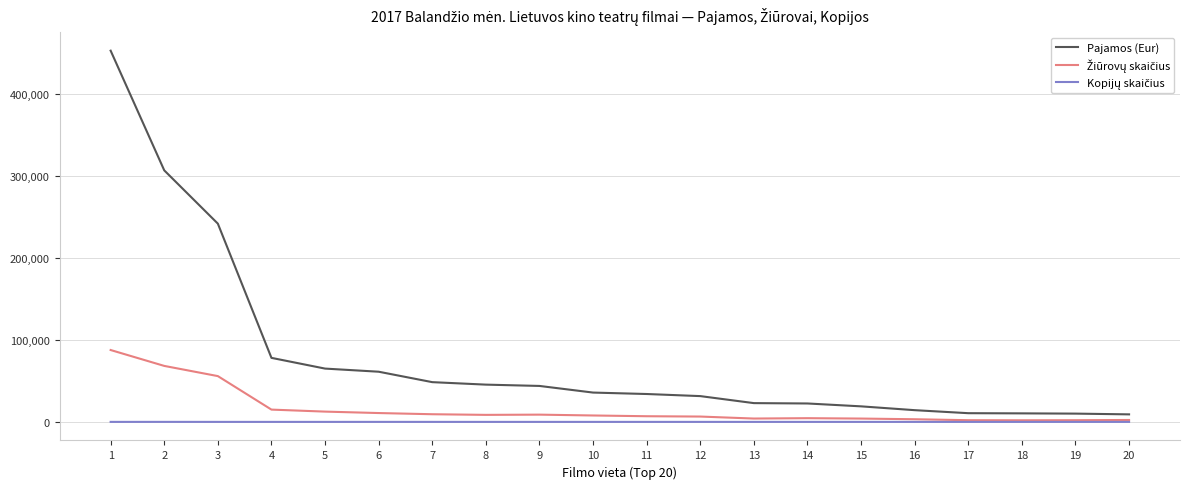

True or false: Pajamos (Eur) has a value of 64950.8 at 5.

True